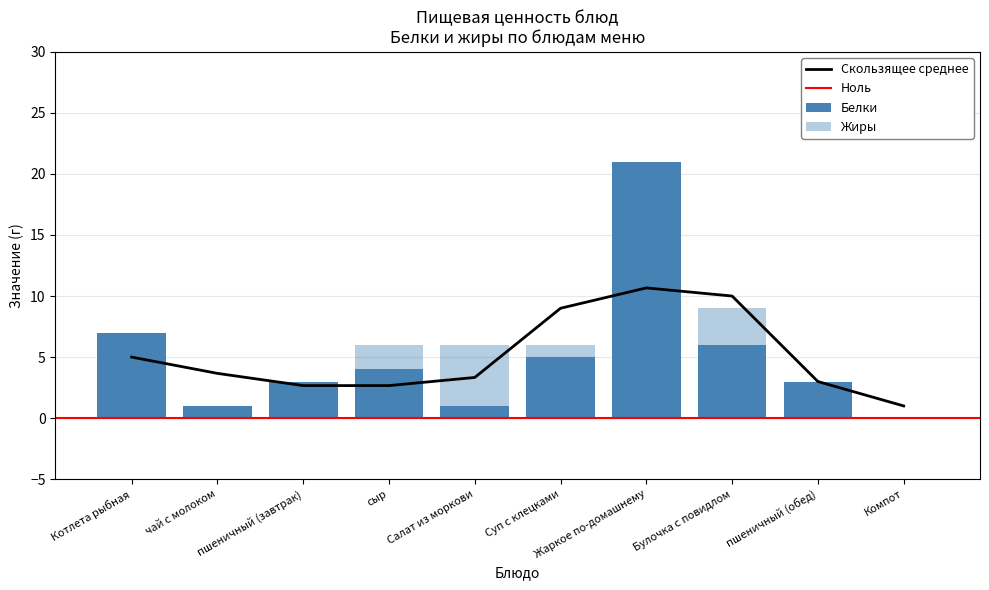

How many values in Жиры are above zero?

8